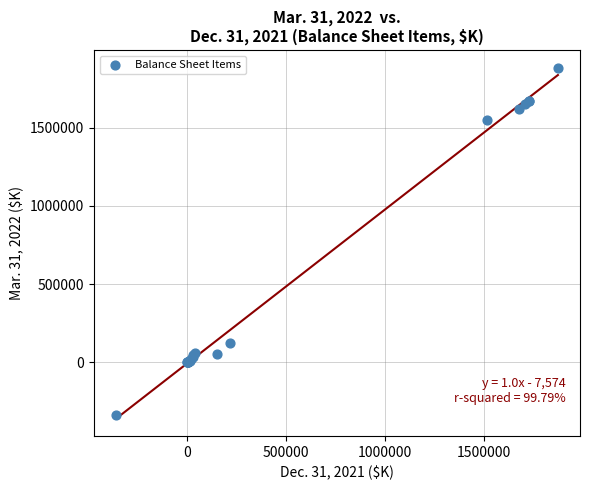

What Y value in the scatter plot is closest to 774260?

125543